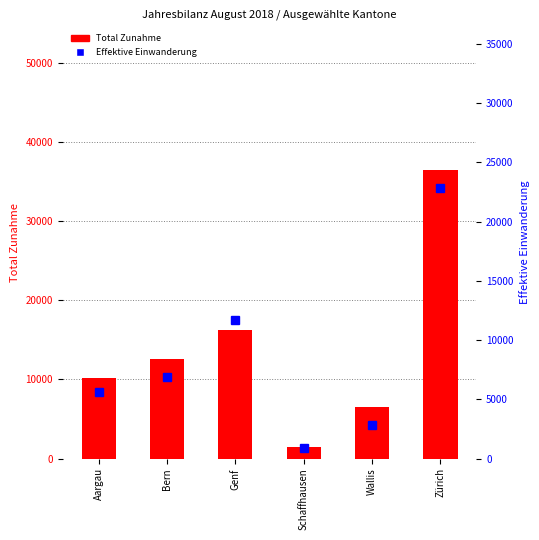

What is the spread (max minus min) of values at Wallis?

3673